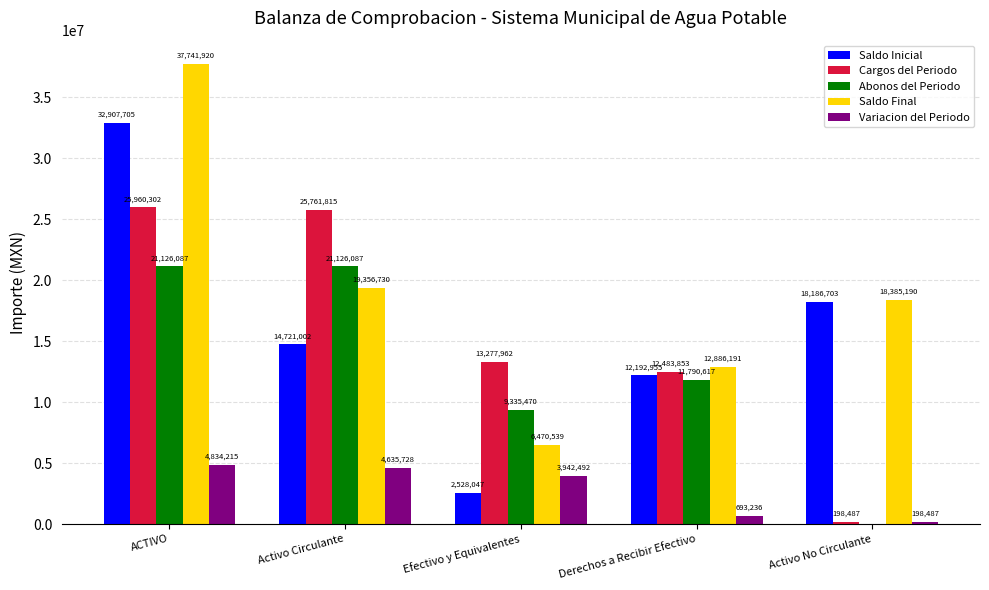

How many data points in Variacion del Periodo are above 3942492?

3